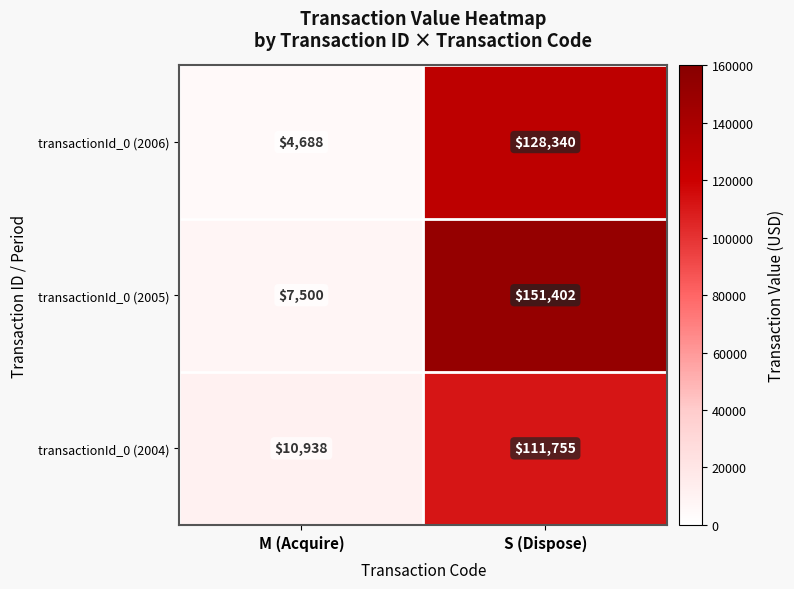

At how many categories does at least one series exceed 61178?

1